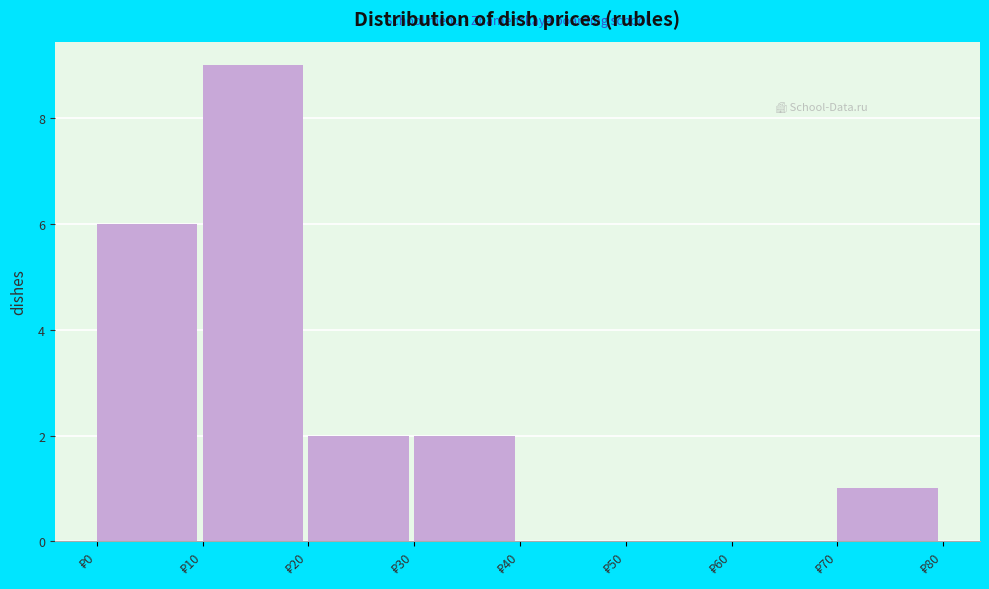

Reading left to right, transcribe this chart: for each bar, give the range it covers on the x-axis and its height. The values are not printed on the chart, so give them approximately, as read against the axis.

0 to 10: 6
10 to 20: 9
20 to 30: 2
30 to 40: 2
40 to 50: 0
50 to 60: 0
60 to 70: 0
70 to 80: 1